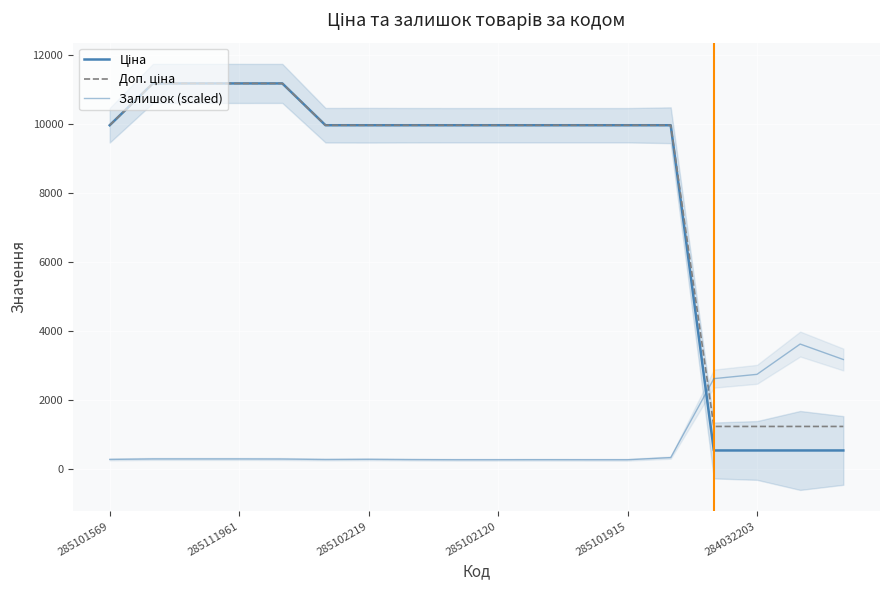

Rank the series by their maximum value, from lowest to highest.

Залишок (scaled), Ціна, Доп. ціна